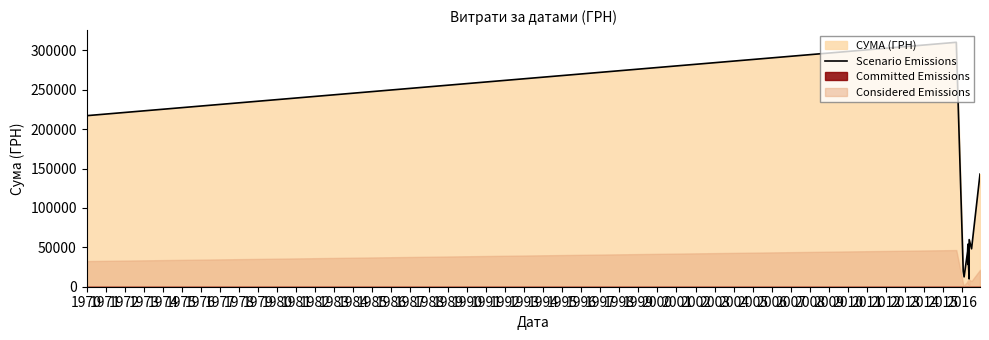

What is the highest value of the Scenario Emissions series?

310361.5